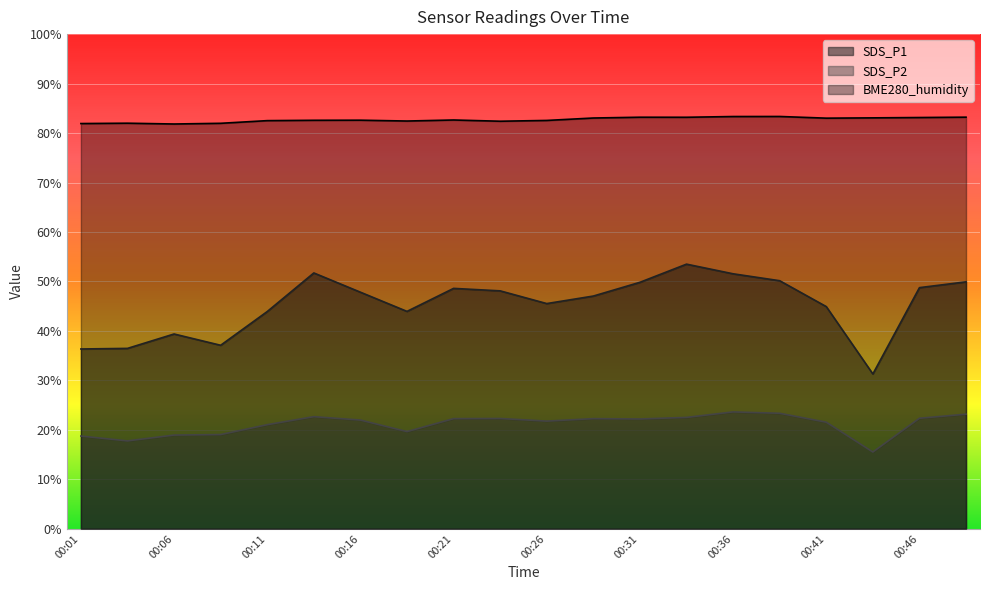

What are all the series names shown in the legend?

SDS_P1, SDS_P2, BME280_humidity